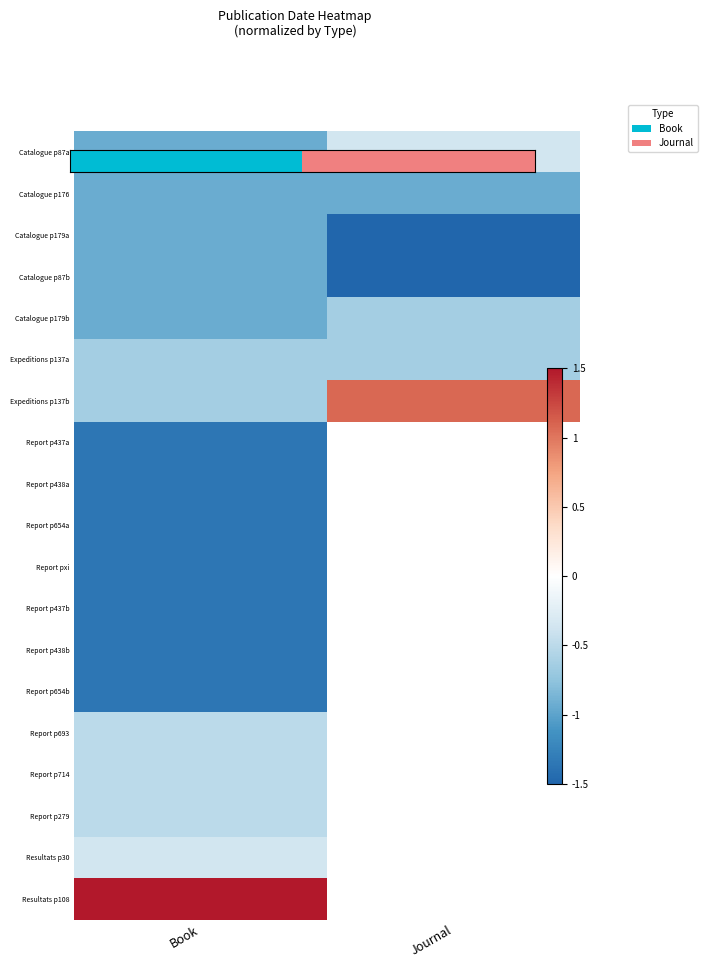

Which label corresponds to the smallest value in the chart?

Journal